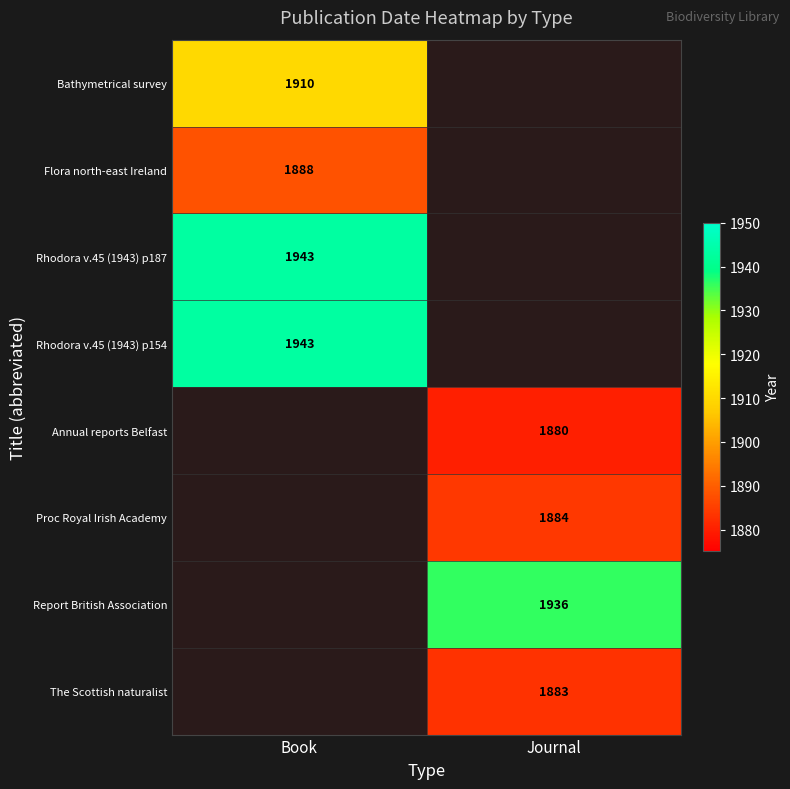

True or false: The Scottish naturalist has a value of 409 at Journal.

False